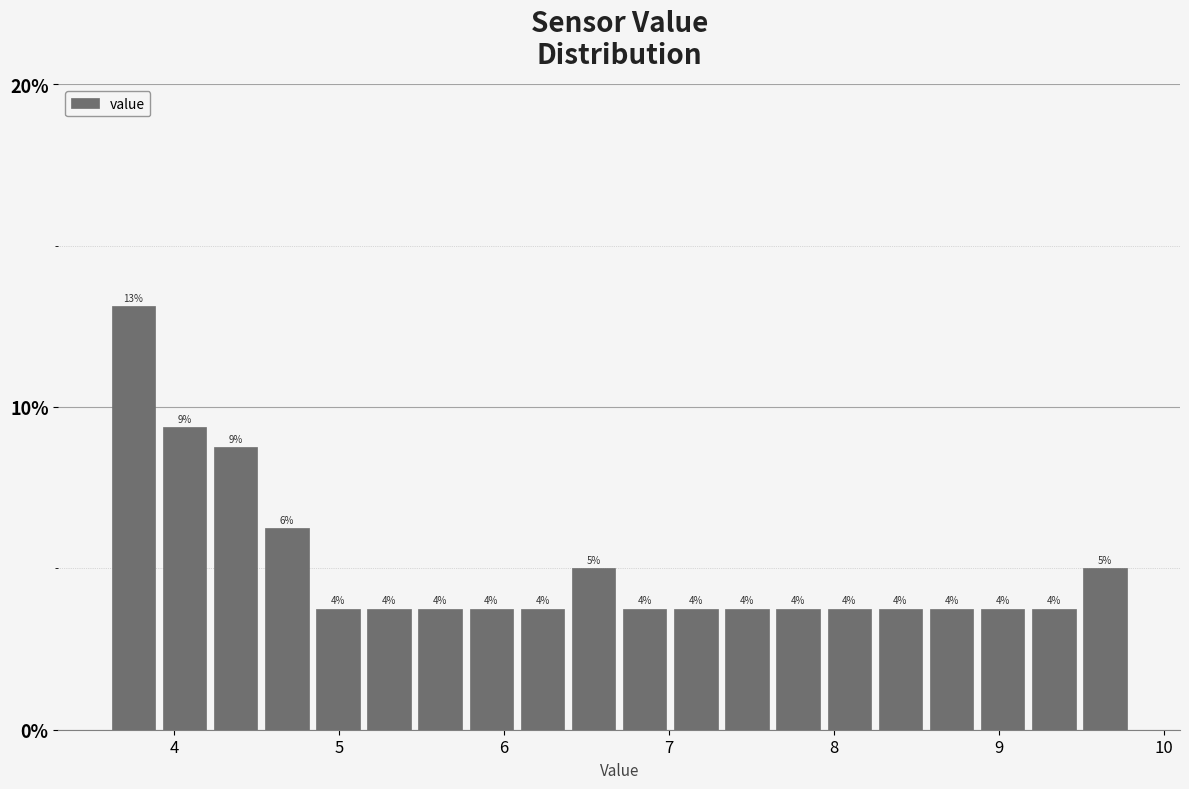

Around what value on the x-axis is the tallest bar? Give the approximate position of its centre, as read against the axis.

3.8